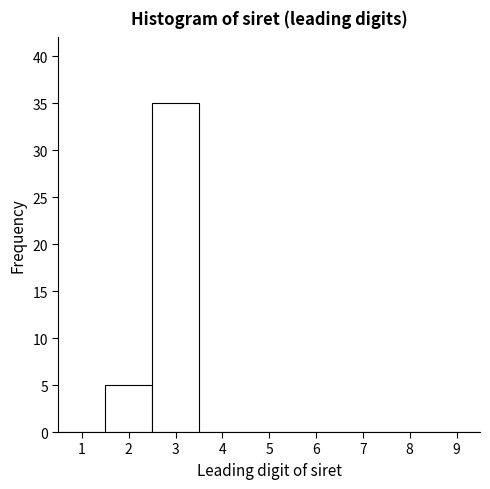

Reading left to right, list every bar in this chart as the range it spans on the x-axis followed by its height. The values are not printed on the chart, so give them approximately, as read against the axis.

0.5 to 1.5: 0
1.5 to 2.5: 5
2.5 to 3.5: 35
3.5 to 4.5: 0
4.5 to 5.5: 0
5.5 to 6.5: 0
6.5 to 7.5: 0
7.5 to 8.5: 0
8.5 to 9.5: 0